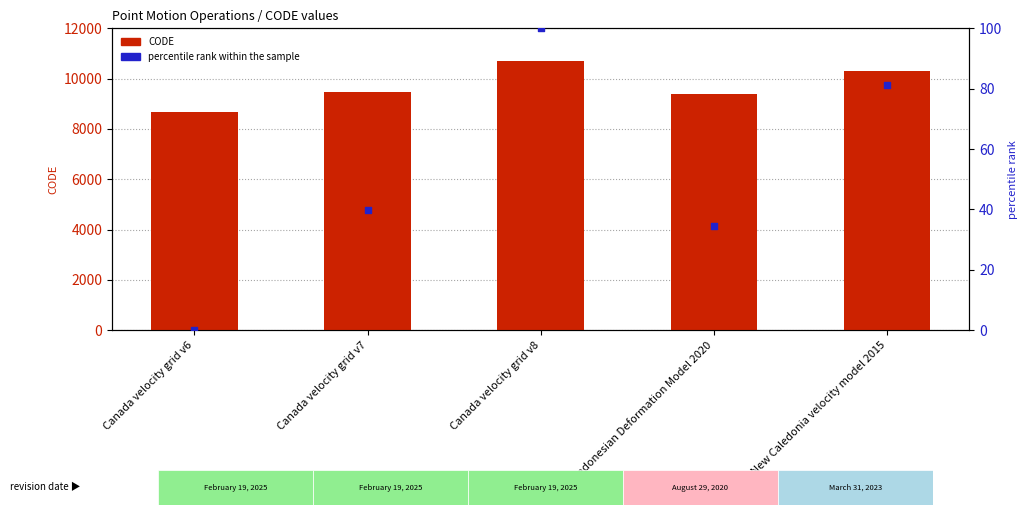

Which series has the largest total across all categories?

CODE